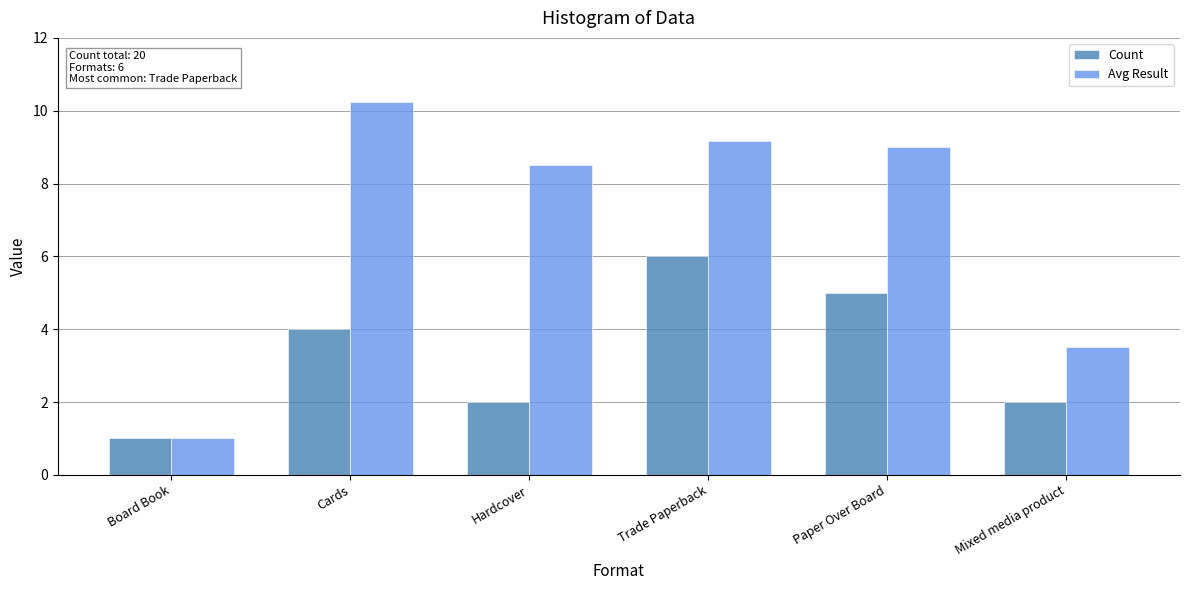

Does the chart contain any negative values?

No